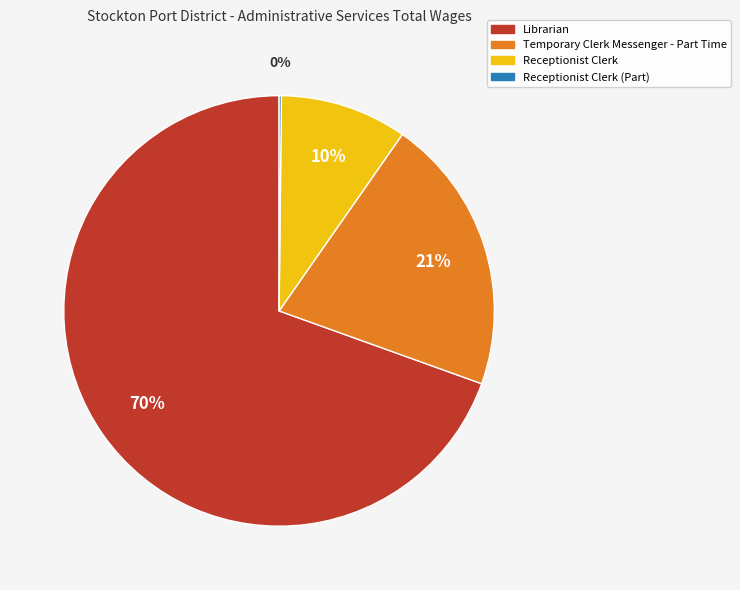

Is there any slice that represents more than half of the pie?

Yes